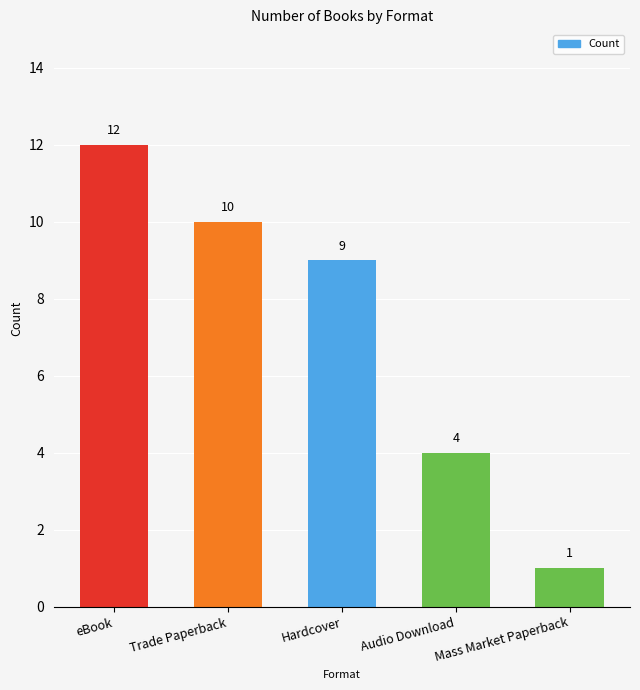

True or false: the data shows 1 at Mass Market Paperback.

True